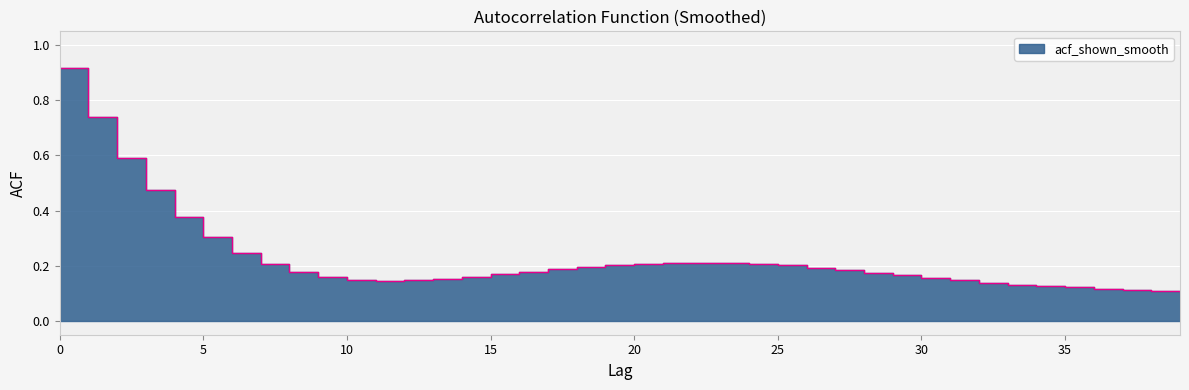

What is the sum of all values?

9.1